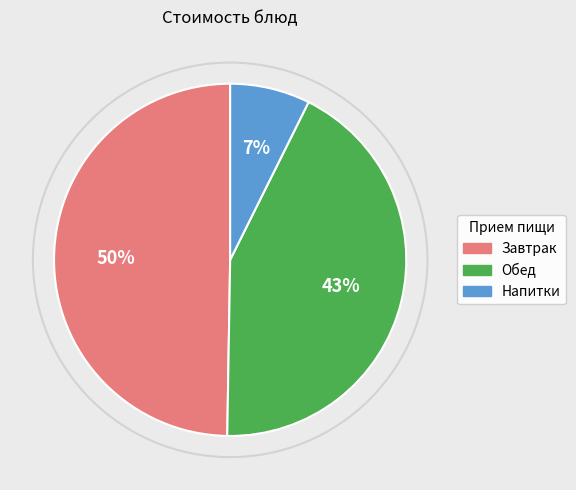

To the nearest percent, what is the average slice percentage?

33%